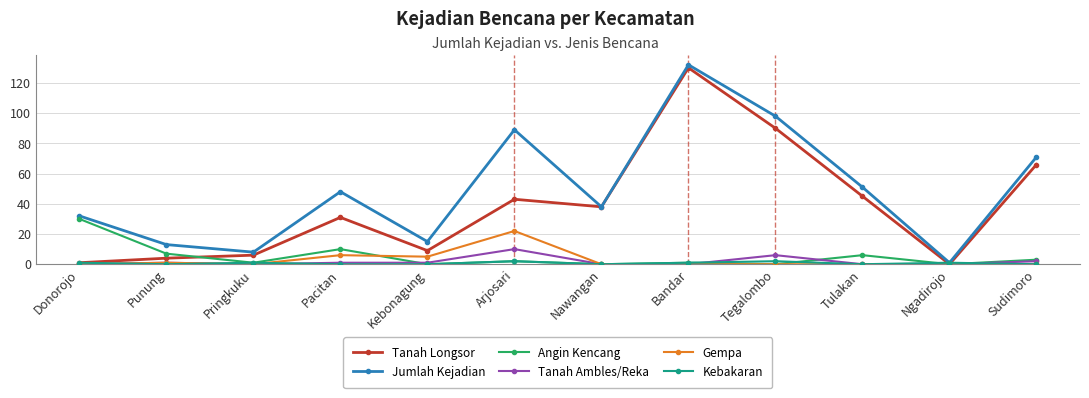

What is the average value of the Angin Kencang series?

5